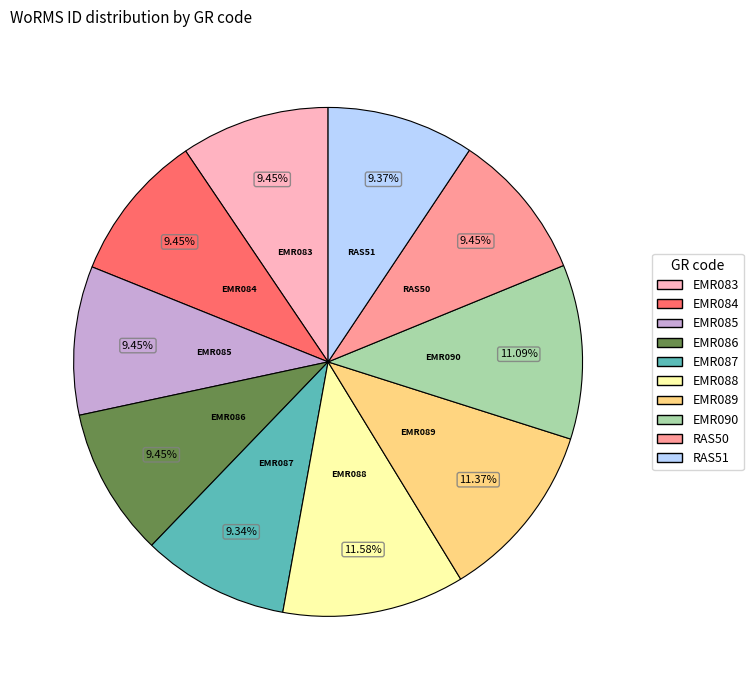

Is it true that RAS50 is 22% of the pie?

False